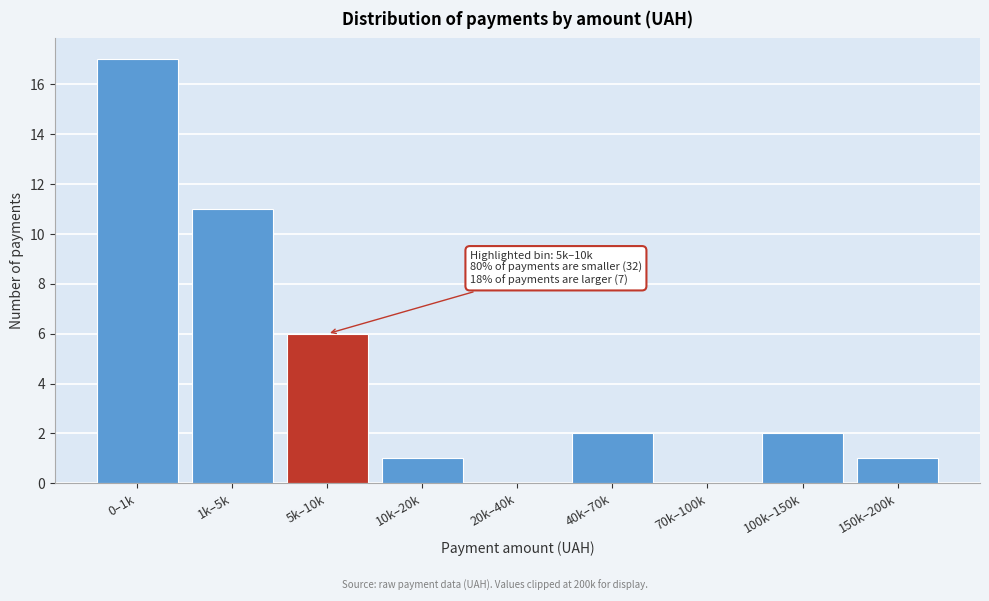

Reading left to right, what are all the values shown in this chart?

0–1k=17	1k–5k=11	5k–10k=6	10k–20k=1	20k–40k=0	40k–70k=2	70k–100k=0	100k–150k=2	150k–200k=1